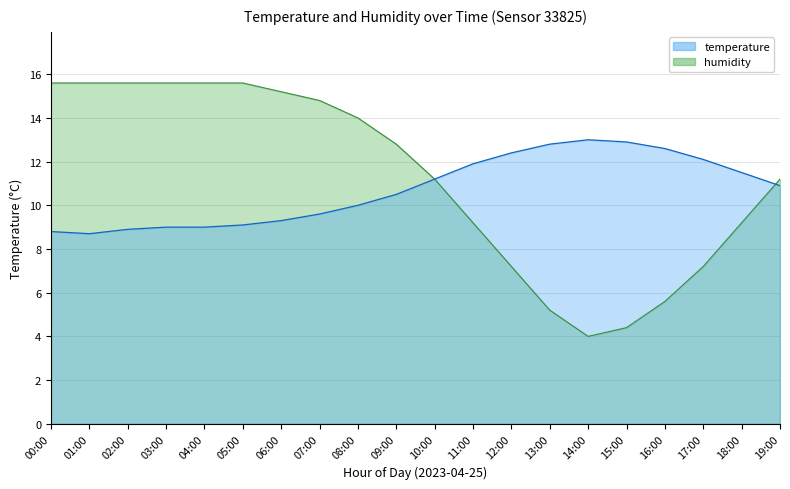

In temperature, how many points are lower than both neighbors (excluding endpoints)?

1